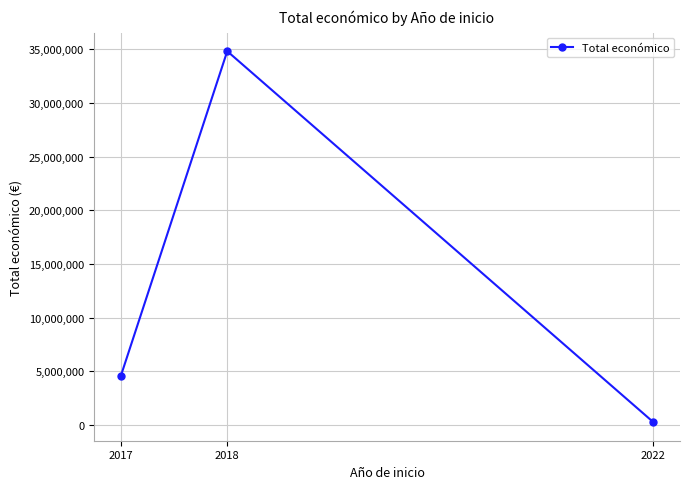

Reading left to right, extract all data points from this chart.

2017=4520649	2018=34812242	2022=249910